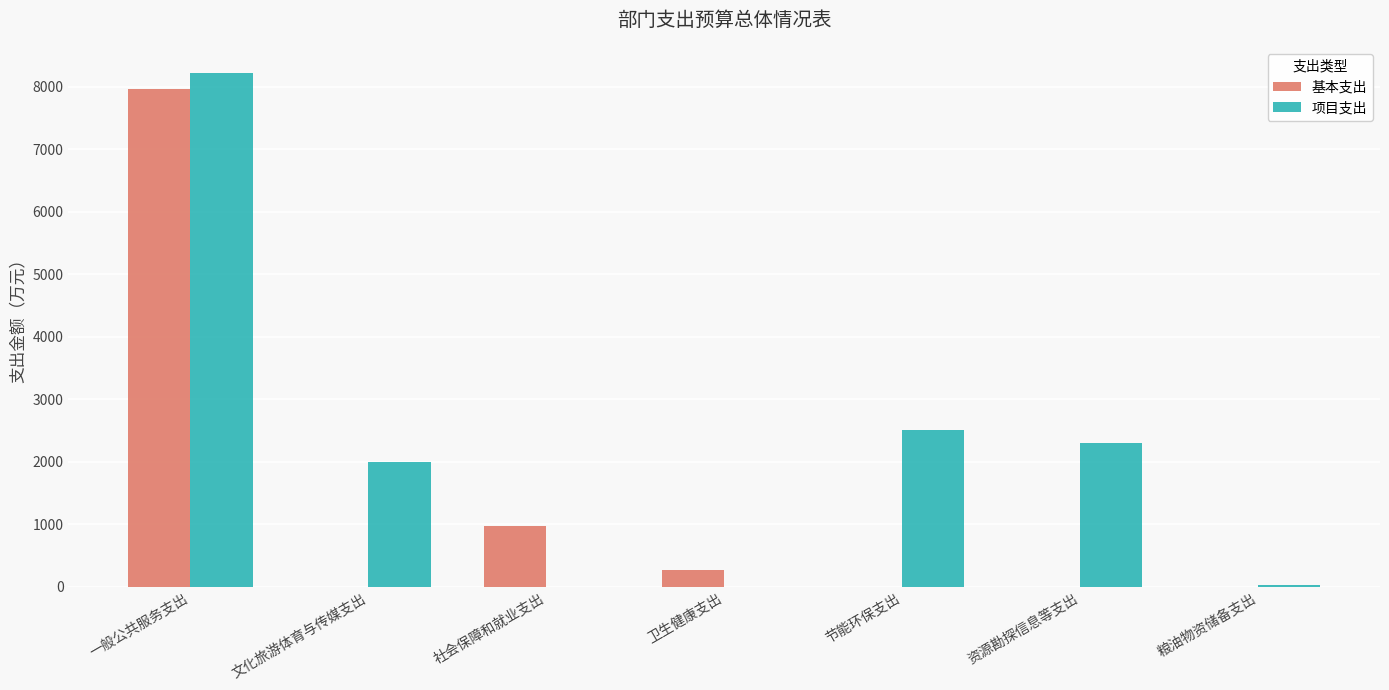

Which category has the highest value in the 项目支出 series?

一般公共服务支出